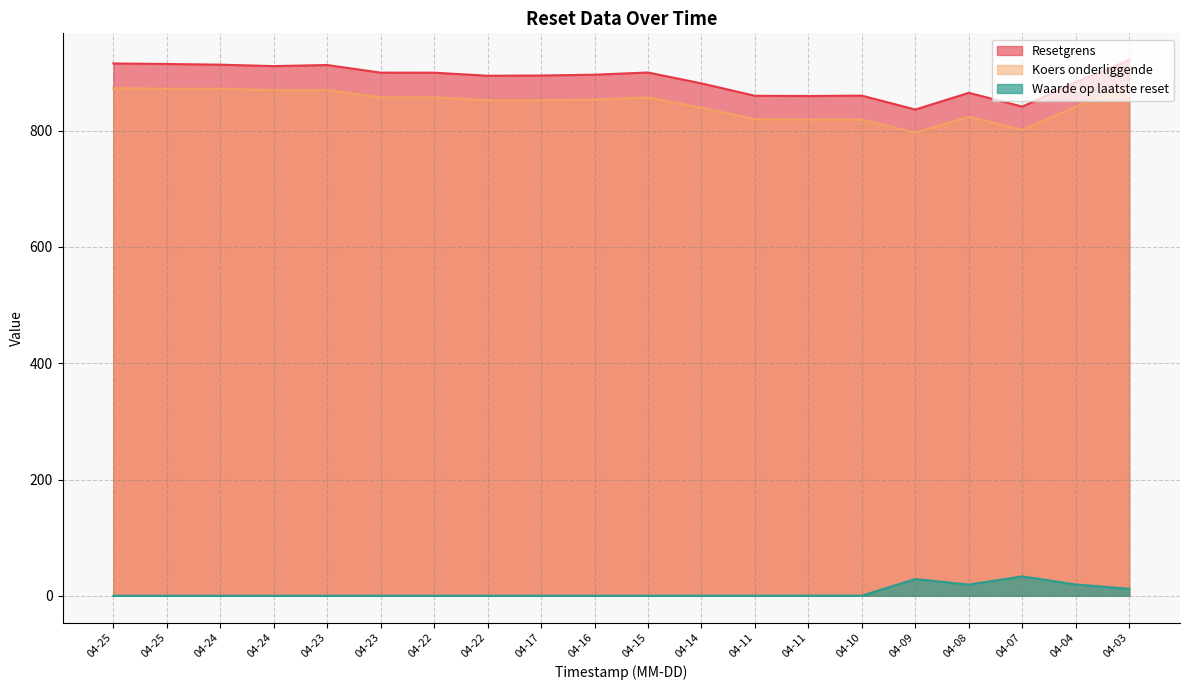

What is the difference between the highest and lowest values at 04-14?

881.1